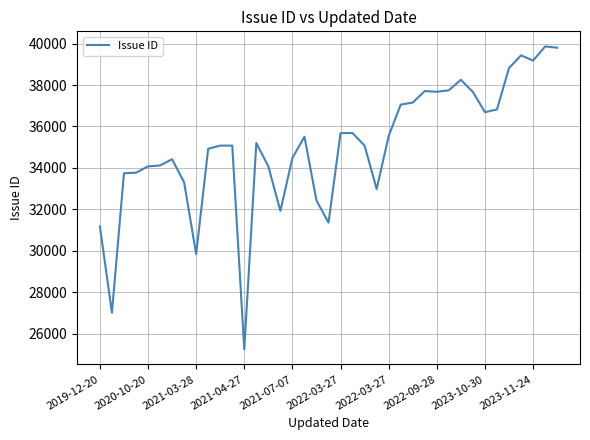

What is the maximum value shown in the chart?

39865